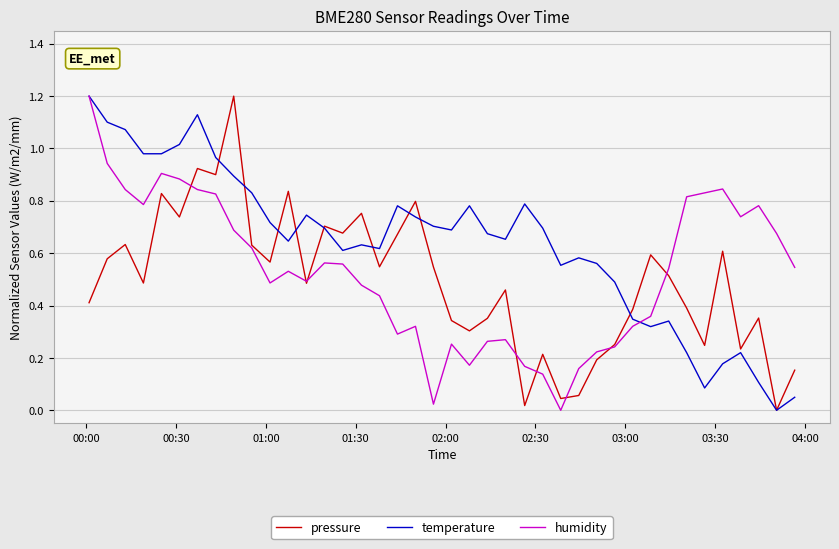

List the series in order of their overall mean, highest first.

temperature, humidity, pressure